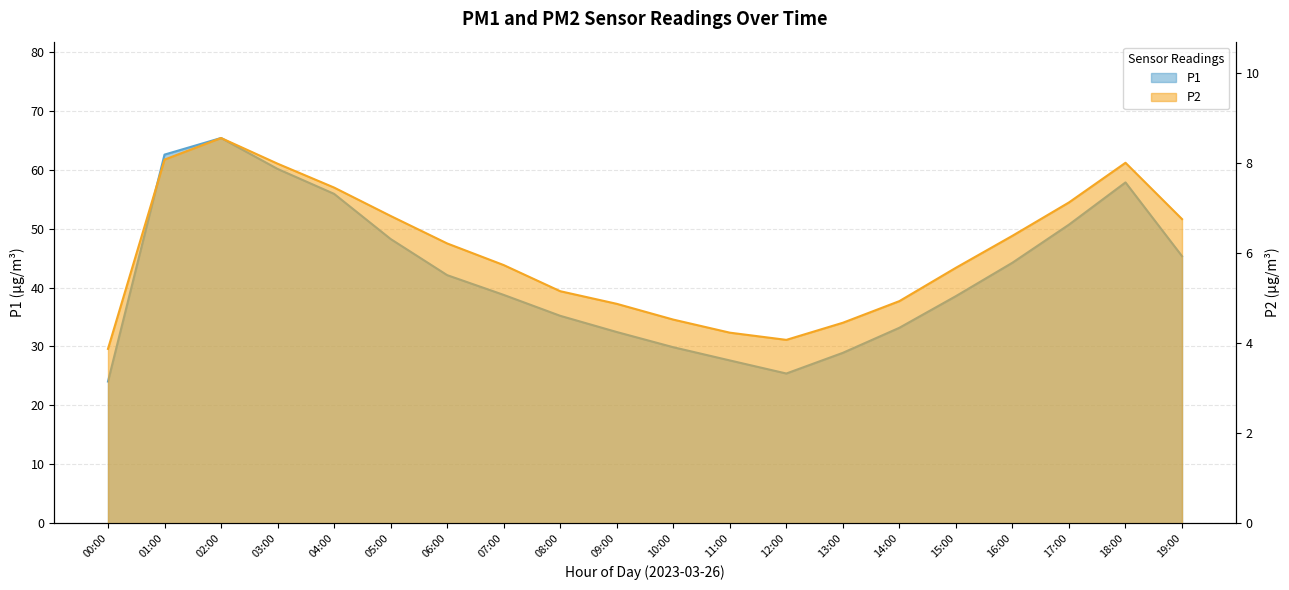

At which label does P1 reach its minimum?

00:00